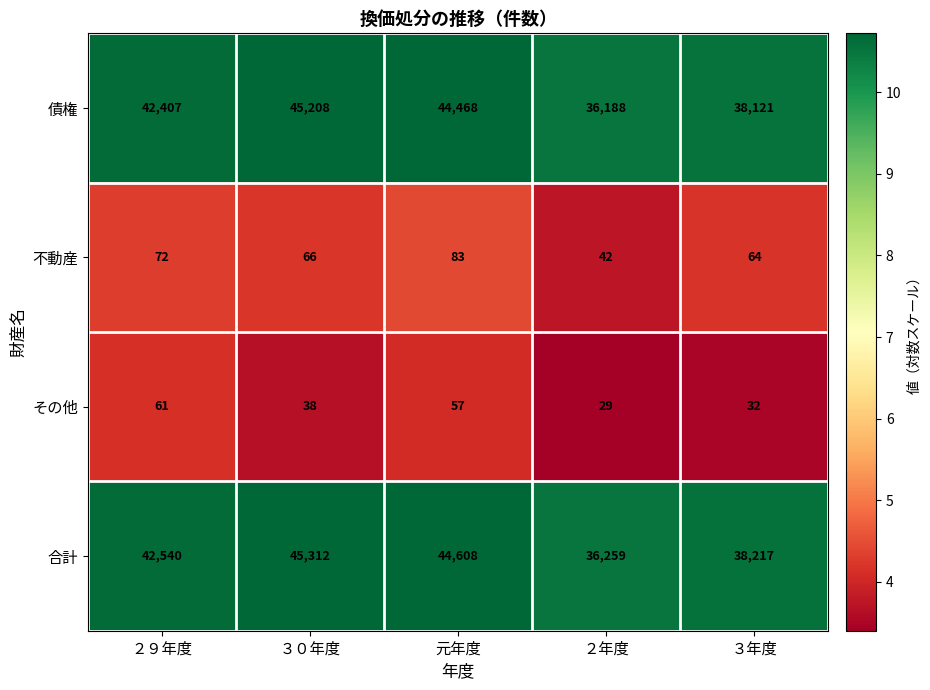

The value of 合計 at ３０年度 is 45312. True or false?

True